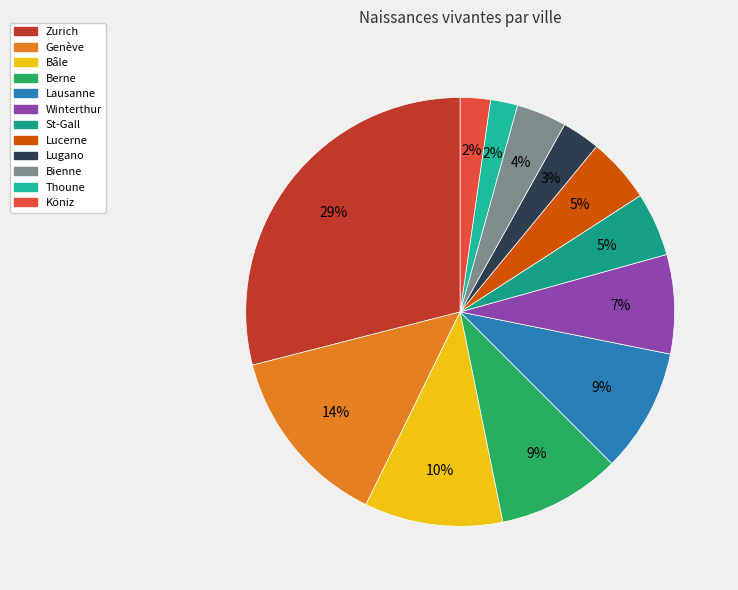

What is the change in value from Genève to Lugano?

-1955